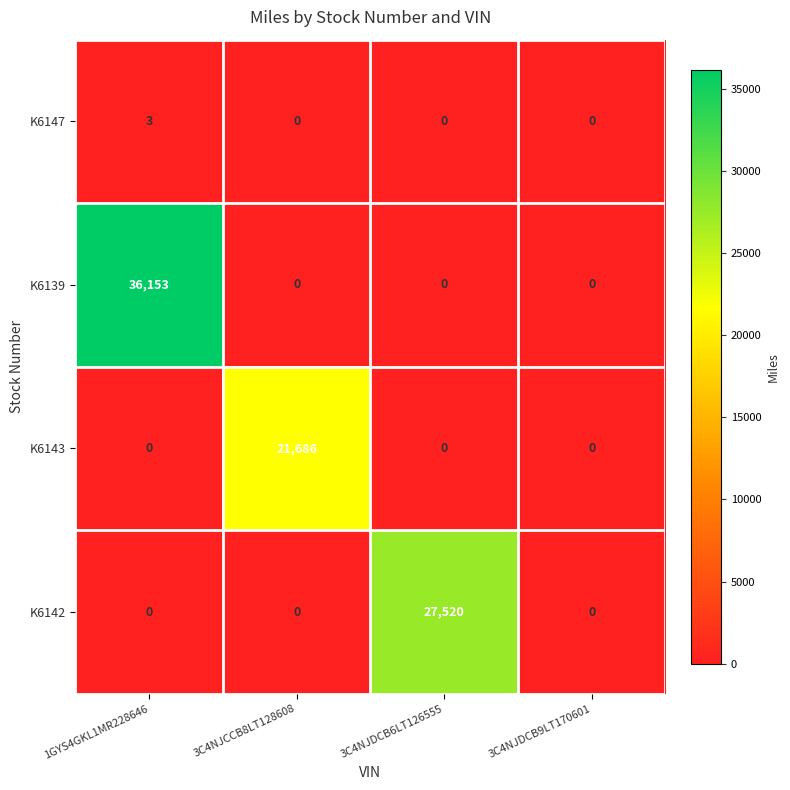

What is the total value across all series at 1GYS4GKL1MR228646?

36156